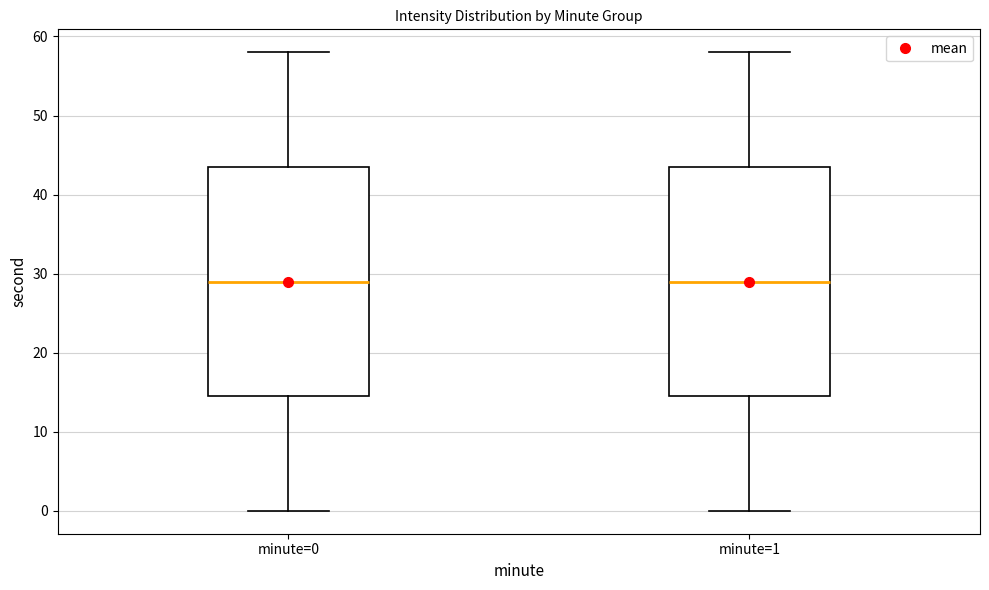

Reading left to right, transcribe this box plot: for each box, give where its median line is, the range the box spans, and where its two whiskers end, as read against the y-axis. The values are not printed on the chart, so give them approximately, as read against the axis.

minute=0: median 29, box 15 to 44, whiskers 0 to 58
minute=1: median 29, box 15 to 44, whiskers 0 to 58